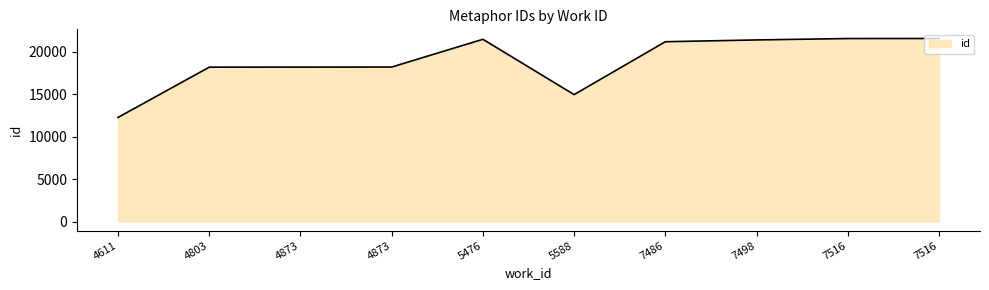

What is the average value?

18890